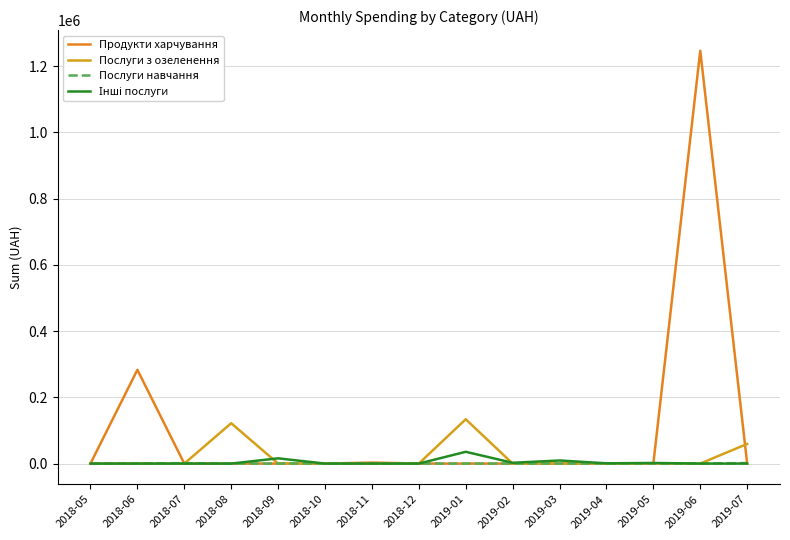

How many interior local valleys does the Інші послуги series have?

2